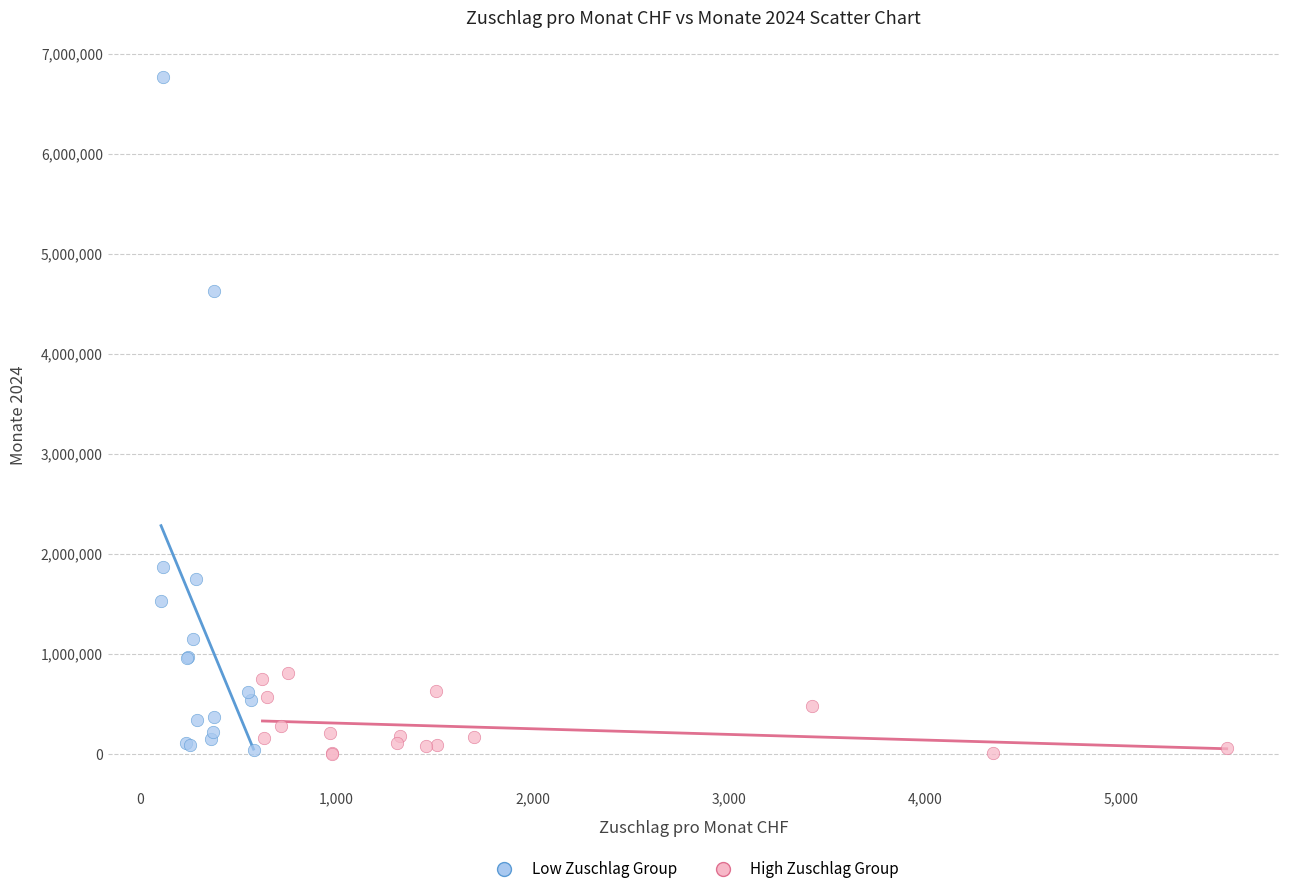

What are all the series names shown in the legend?

Low Zuschlag Group, High Zuschlag Group